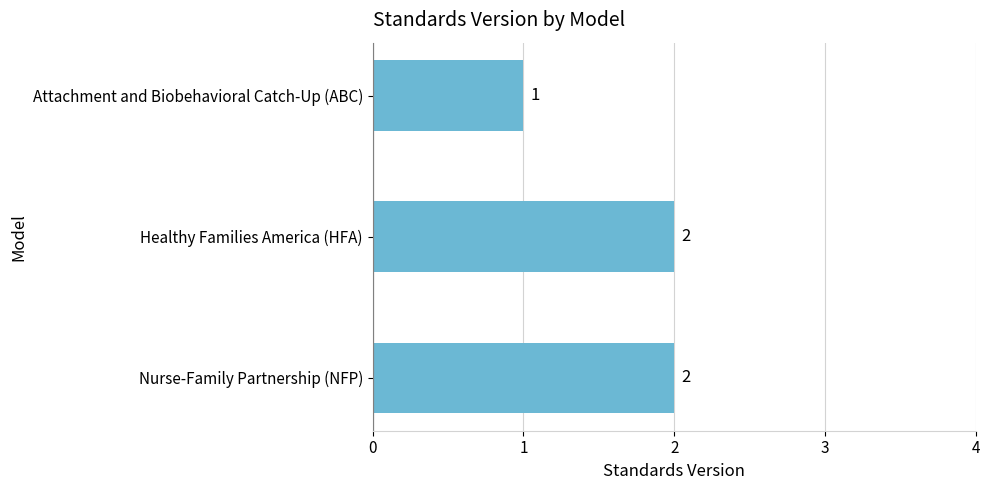

At which label is the value closest to 1?

Attachment and Biobehavioral Catch-Up (ABC)